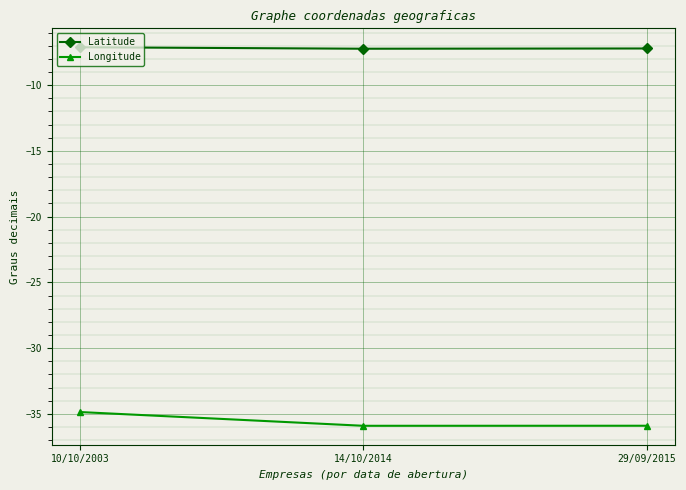

What is the greatest value displayed?

-7.1